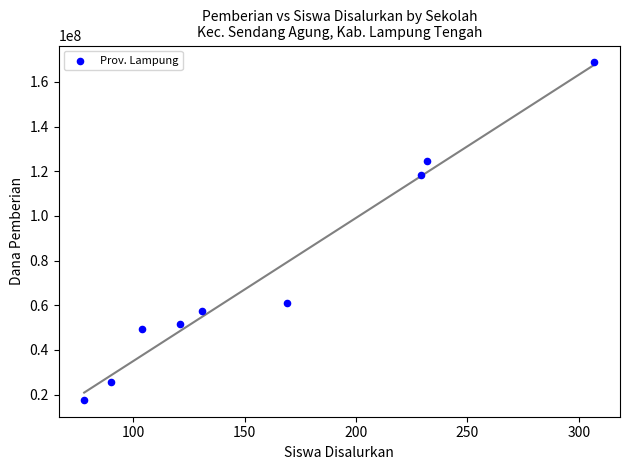

What is the range of X values (max minus min)?

229